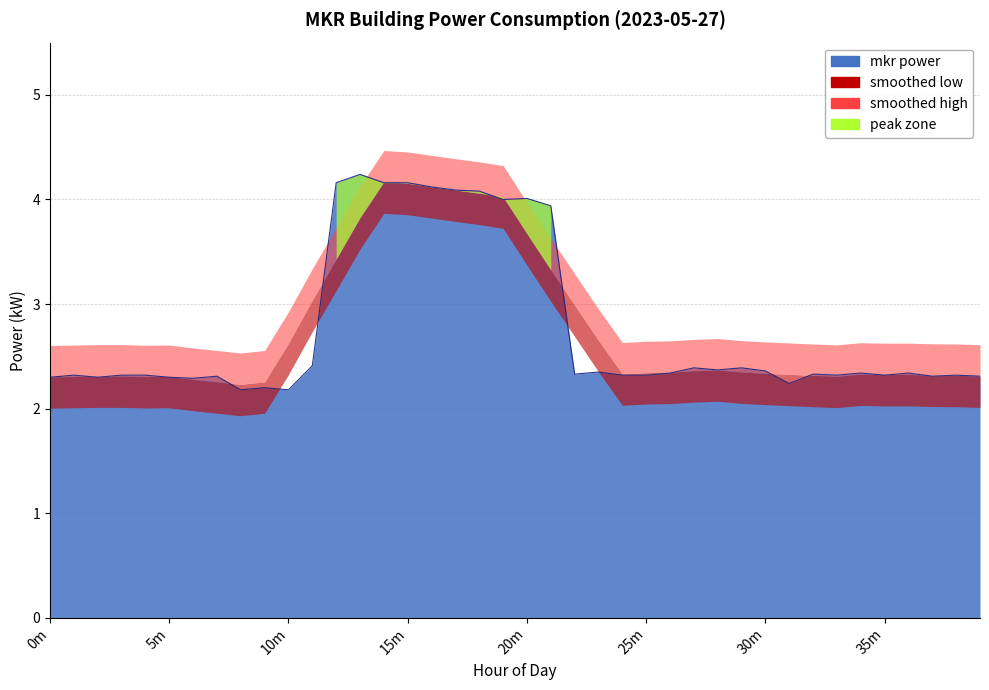

What is the approximate value at 10m?

2.2